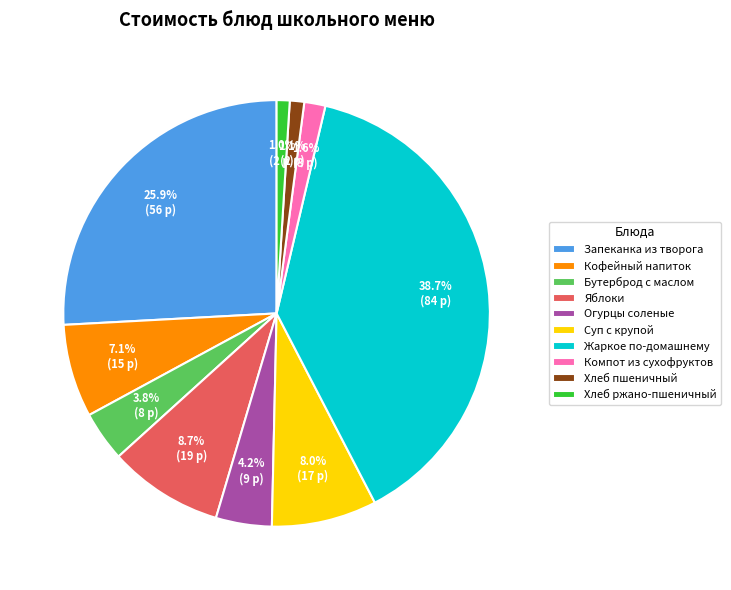

Approximately how many times larger is the value at Запеканка из творога compared to Яблоки?

3.0